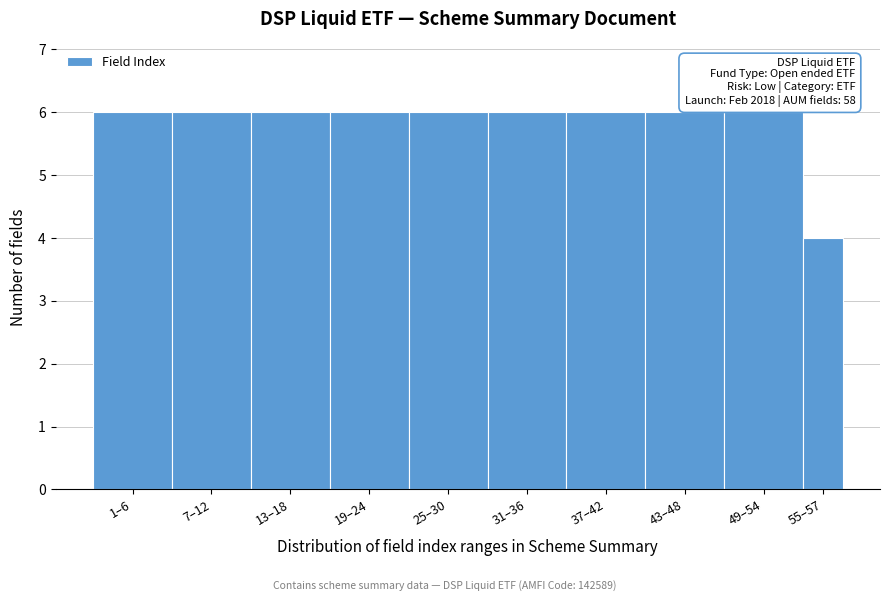

Reading right to left, list all the values displayed in this chart.

55–57=4	49–54=6	43–48=6	37–42=6	31–36=6	25–30=6	19–24=6	13–18=6	7–12=6	1–6=6